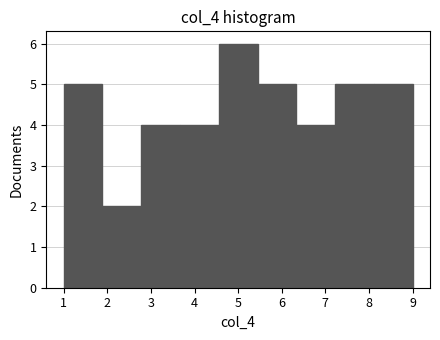

Reading left to right, transcribe this chart: for each bar, give the range it covers on the x-axis and its height. Neither the bar edges nor the heights are printed on the chart, so give them approximately, as read against the axes.

1.0 to 1.9: 5
1.9 to 2.8: 2
2.8 to 3.7: 4
3.7 to 4.6: 4
4.6 to 5.4: 6
5.4 to 6.3: 5
6.3 to 7.2: 4
7.2 to 8.1: 5
8.1 to 9.0: 5